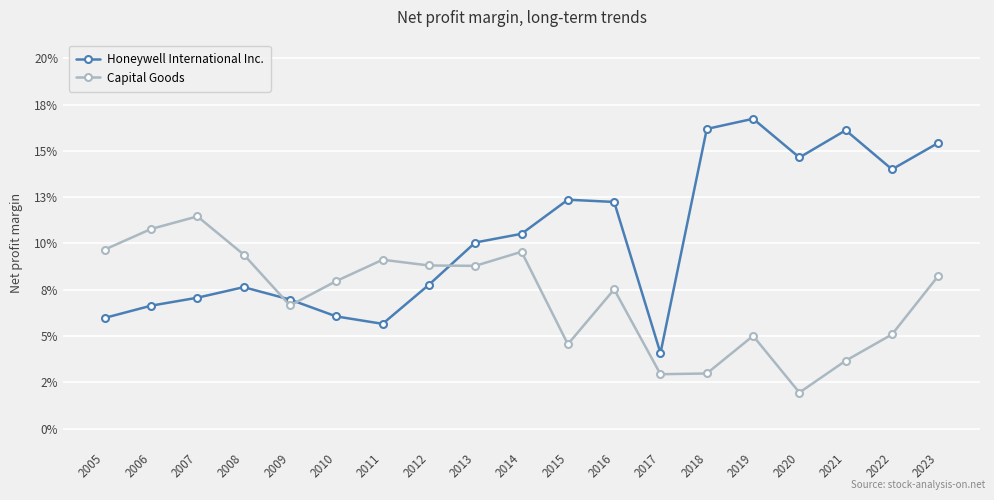

What are all the series names shown in the legend?

Honeywell International Inc., Capital Goods